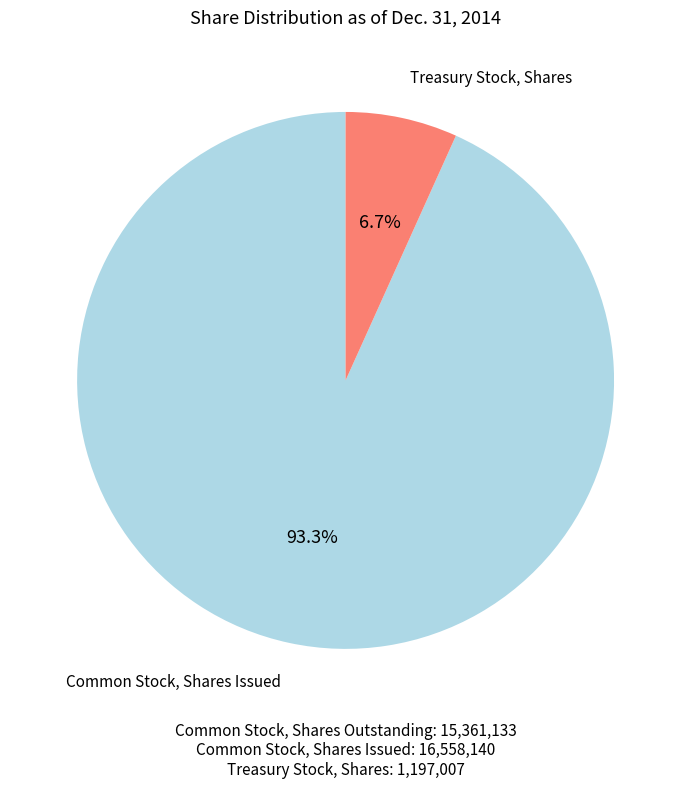

To the nearest percent, what is the difference between the largest and smallest slice percentages?

87%